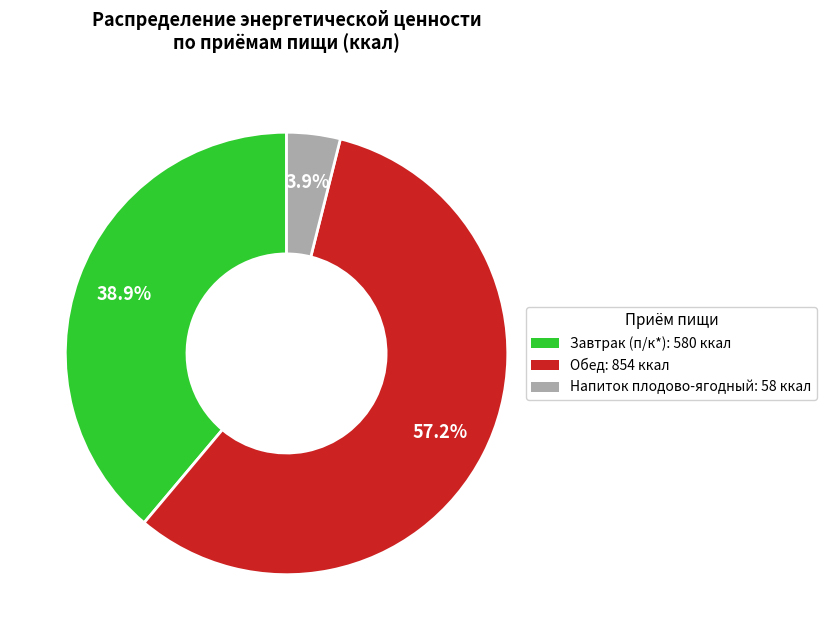

What portion of the pie excludes Напиток плодово-ягодный?

96.1%